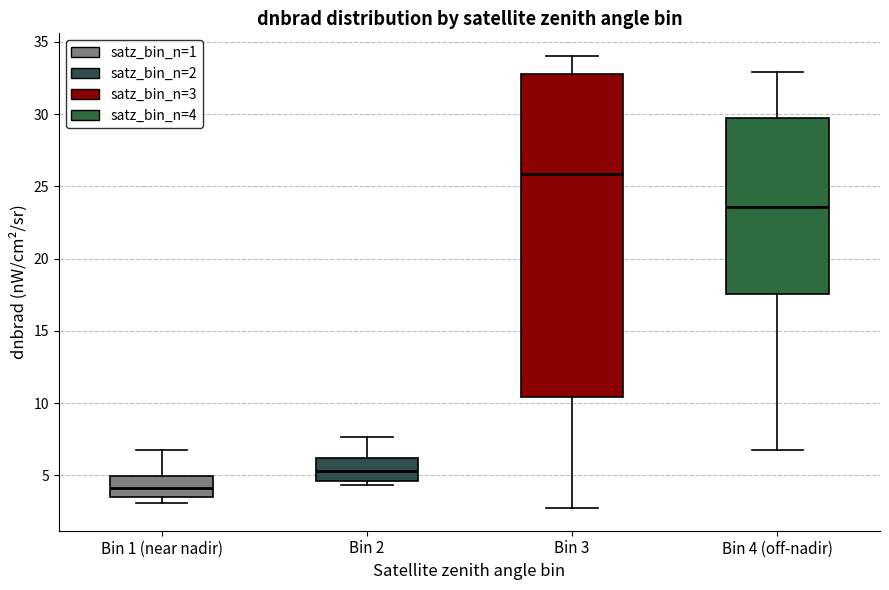

Reading left to right, transcribe this box plot: for each box, give where its median line is, the range the box spans, and where its two whiskers end, as read against the y-axis. The values are not printed on the chart, so give them approximately, as read against the axis.

Bin 1 (near nadir): median 4.0, box 3.5 to 5.0, whiskers 3.0 to 7.0
Bin 2: median 5.5, box 4.5 to 6.0, whiskers 4.5 (just below the box's lower edge) to 7.5
Bin 3: median 26.0, box 10.5 to 32.5, whiskers 2.5 to 34.0
Bin 4 (off-nadir): median 23.5, box 17.5 to 29.5, whiskers 6.5 to 33.0